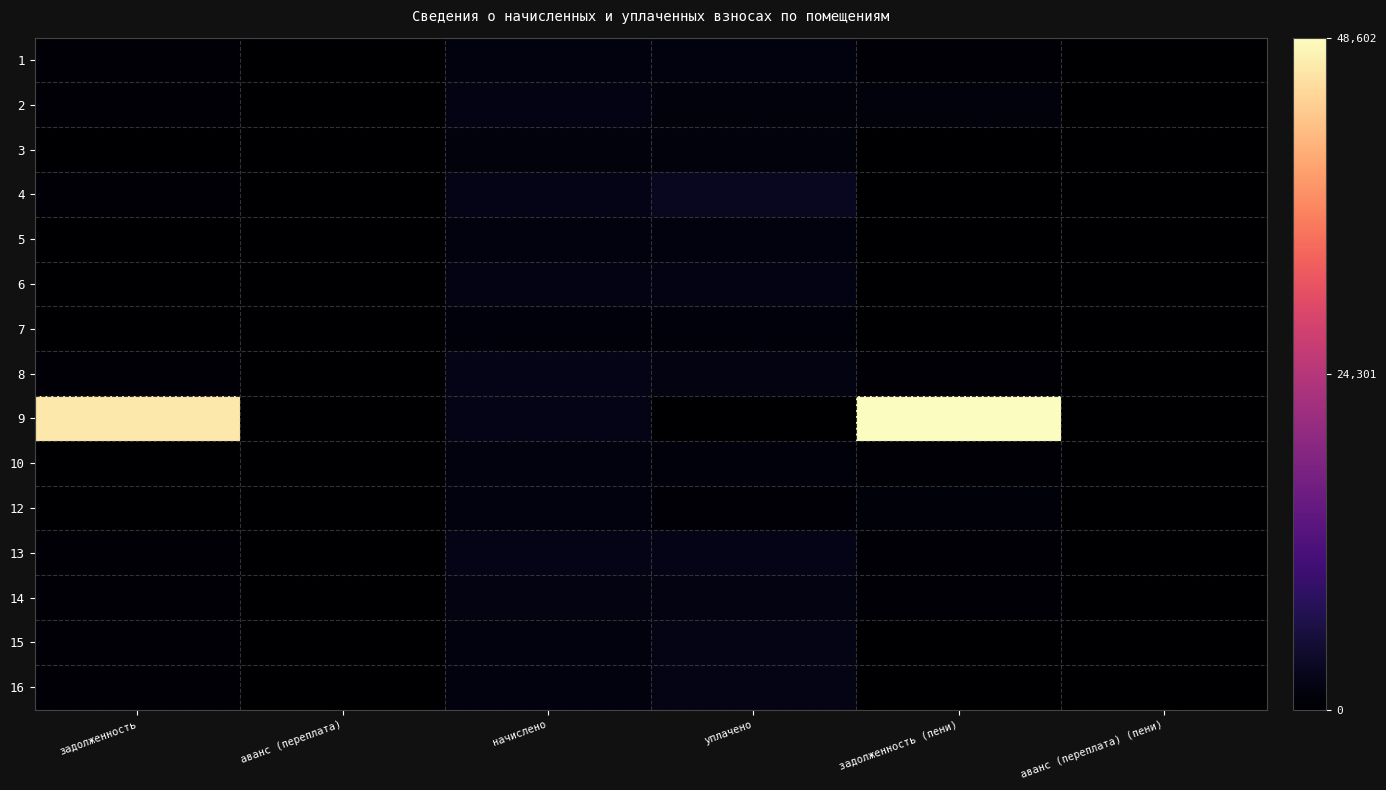

Reading left to right, extract all data points from this chart.

1: задолженность=497.4	аванс (переплата)=0.0	начислено=1492.0	уплачено=1492.0	задолженность (пени)=497.4	аванс (переплата) (пени)=0.0
2: задолженность=614.7	аванс (переплата)=0.0	начислено=1844.0	уплачено=1229.3	задолженность (пени)=1229.3	аванс (переплата) (пени)=0.0
3: задолженность=0.0	аванс (переплата)=0.0	начислено=1154.8	уплачено=1259.0	задолженность (пени)=0.0	аванс (переплата) (пени)=0.0
4: задолженность=733.2	аванс (переплата)=0.0	начислено=2199.6	уплачено=3034.7	задолженность (пени)=0.0	аванс (переплата) (пени)=0.0
5: задолженность=0.0	аванс (переплата)=0.0	начислено=1499.4	уплачено=1499.4	задолженность (пени)=0.0	аванс (переплата) (пени)=0.0
6: задолженность=0.0	аванс (переплата)=0.0	начислено=1873.3	уплачено=1873.3	задолженность (пени)=0.0	аванс (переплата) (пени)=0.0
7: задолженность=0.0	аванс (переплата)=0.0	начислено=1110.8	уплачено=1110.8	задолженность (пени)=0.0	аванс (переплата) (пени)=0.0
8: задолженность=549.9	аванс (переплата)=0.0	начислено=2199.6	уплачено=1649.7	задолженность (пени)=549.9	аванс (переплата) (пени)=0.0
9: задолженность=46490.1	аванс (переплата)=0.0	начислено=2111.6	уплачено=0.0	задолженность (пени)=48601.7	аванс (переплата) (пени)=0.0
10: задолженность=0.0	аванс (переплата)=0.0	начислено=1503.1	уплачено=1002.0	задолженность (пени)=501.0	аванс (переплата) (пени)=0.0
12: задолженность=13.4	аванс (переплата)=0.0	начислено=1492.0	уплачено=680.6	задолженность (пени)=824.9	аванс (переплата) (пени)=0.0
13: задолженность=724.6	аванс (переплата)=0.0	начислено=2173.9	уплачено=2173.9	задолженность (пени)=724.6	аванс (переплата) (пени)=0.0
14: задолженность=515.7	аванс (переплата)=0.0	начислено=1547.0	уплачено=1547.0	задолженность (пени)=515.7	аванс (переплата) (пени)=0.0
15: задолженность=488.8	аванс (переплата)=0.0	начислено=1466.4	уплачено=1955.2	задолженность (пени)=0.0	аванс (переплата) (пени)=0.0
16: задолженность=569.4	аванс (переплата)=0.0	начислено=1503.1	уплачено=2056.0	задолженность (пени)=16.4	аванс (переплата) (пени)=0.0